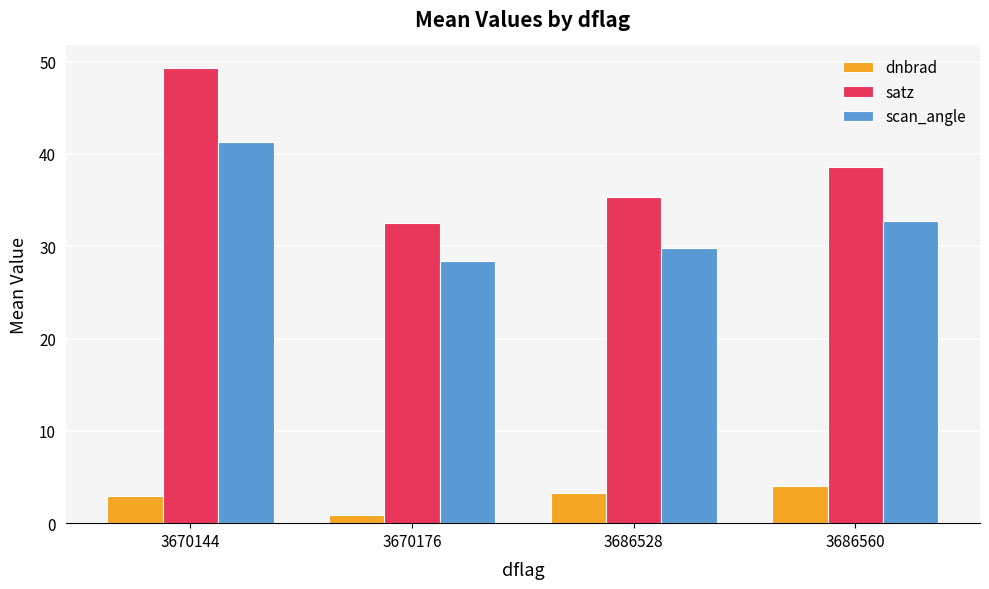

Which series has the largest range (max minus min)?

satz